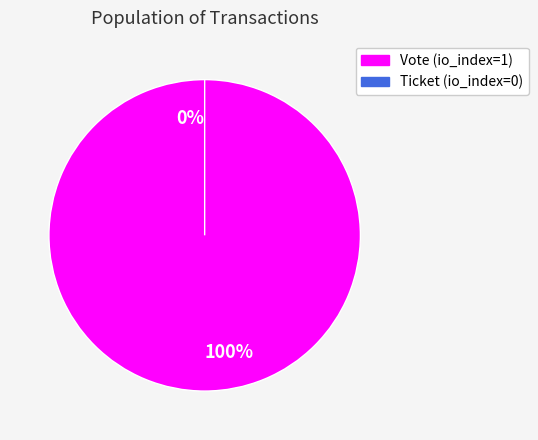

To the nearest percent, what is the difference between the Ticket (io_index=0) and Vote (io_index=1) slice percentages?

100%